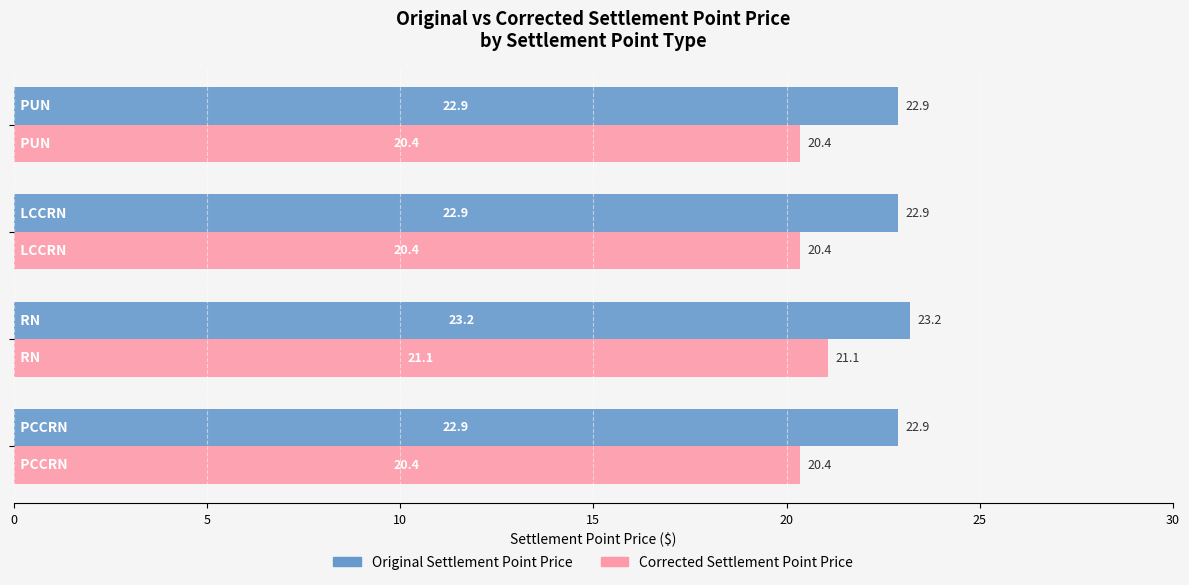

How many distinct data groups are displayed?

2